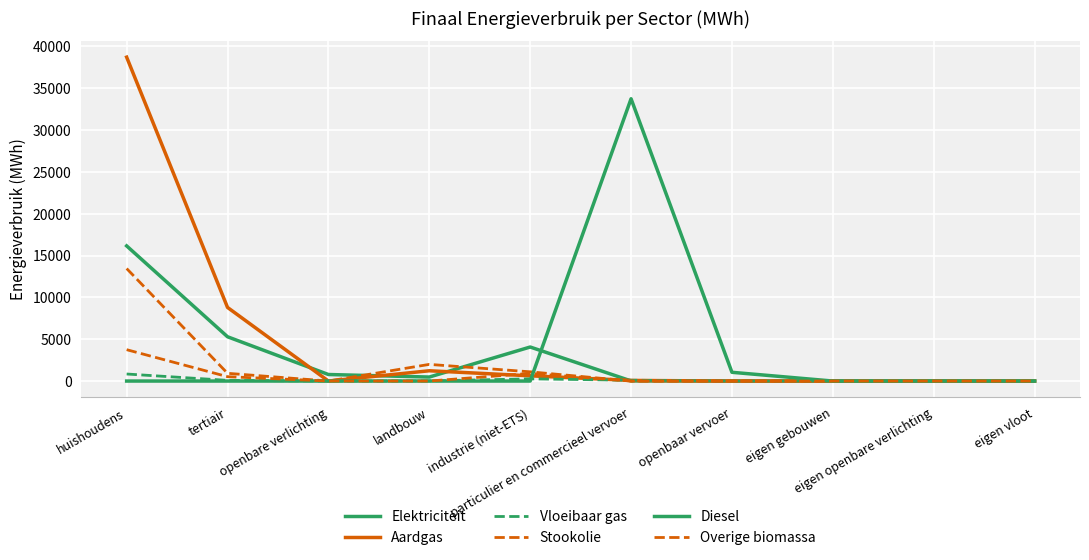

Which series has the largest total across all categories?

Aardgas